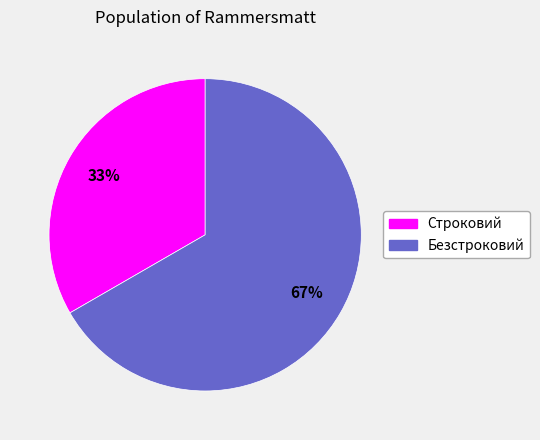

Is there any slice that represents more than half of the pie?

Yes